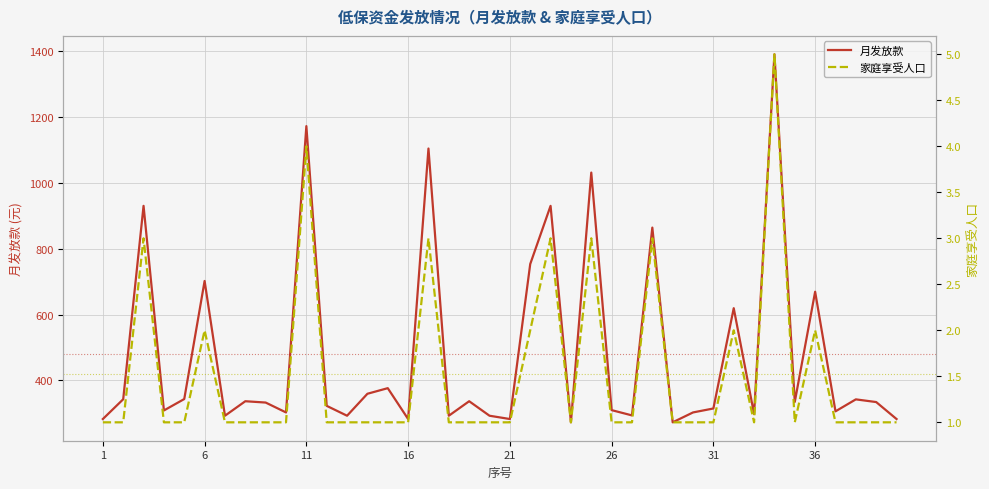

What is the minimum value shown in the chart?

1.0